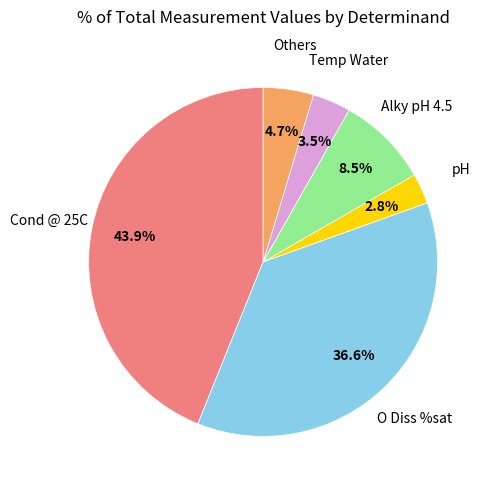

Is there any slice that represents more than half of the pie?

No